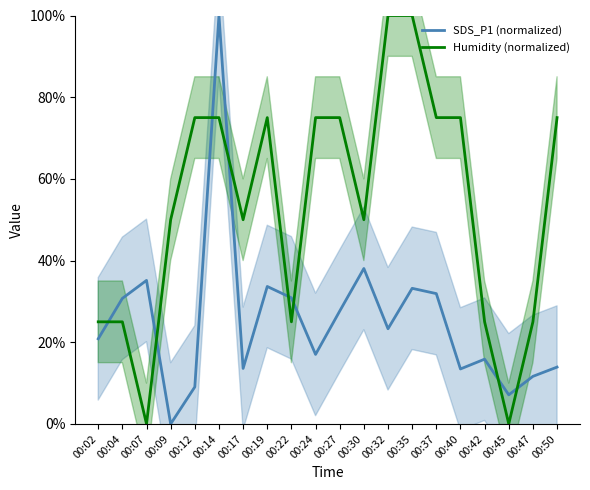

Is it true that SDS_P1 (normalized) equals 23.5 at 00:42?

False